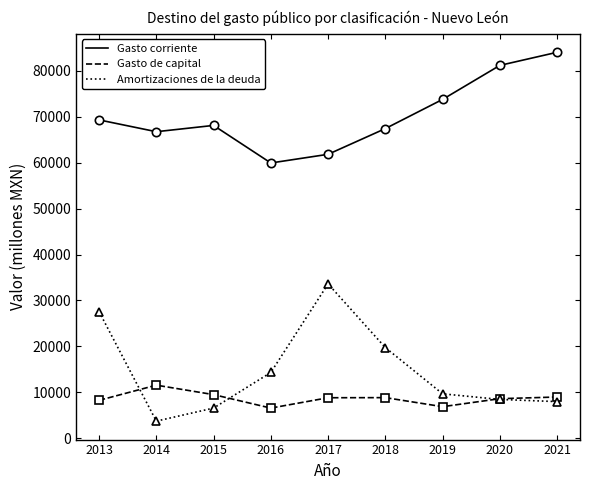

At which label does Gasto corriente first exceed 68088?

2013